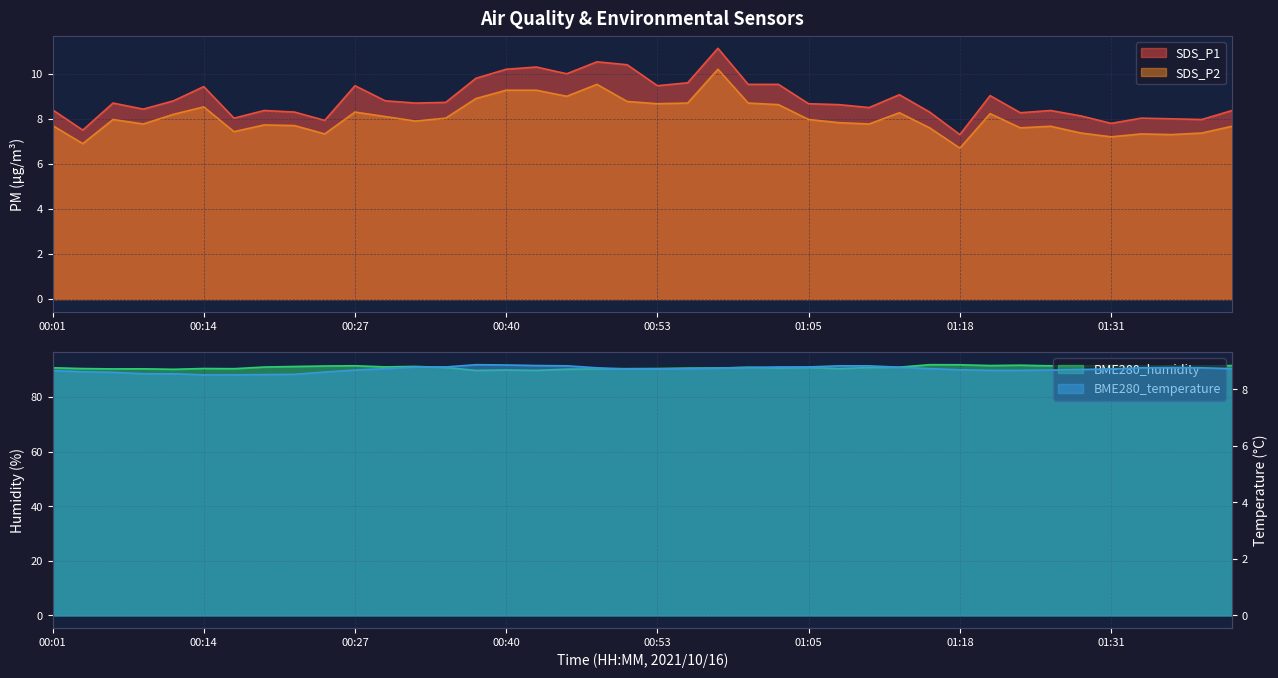

Which series has the largest total across all categories?

BME280_humidity